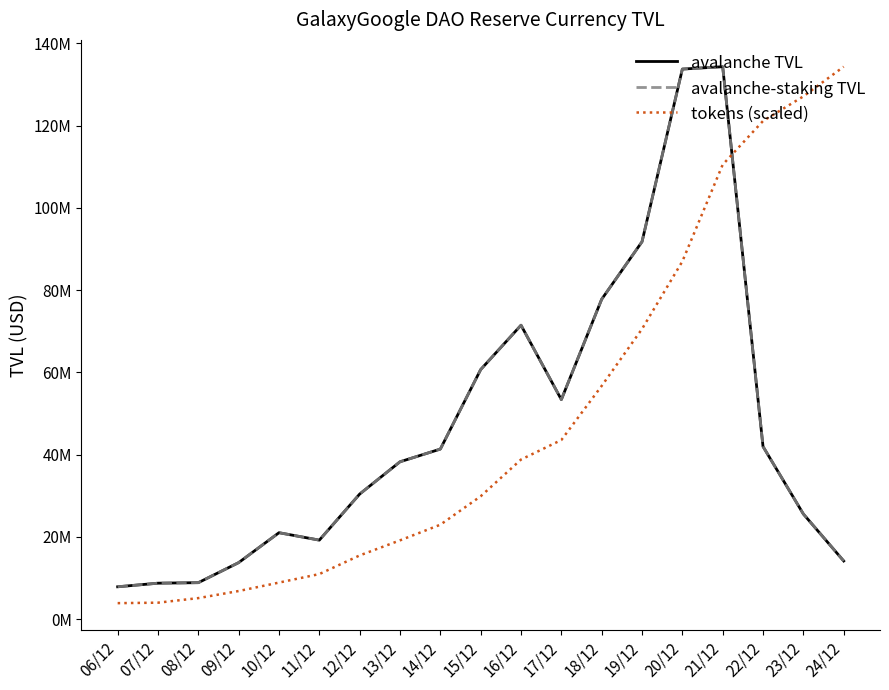

Which has a higher value, 08/12 or 20/12?

20/12